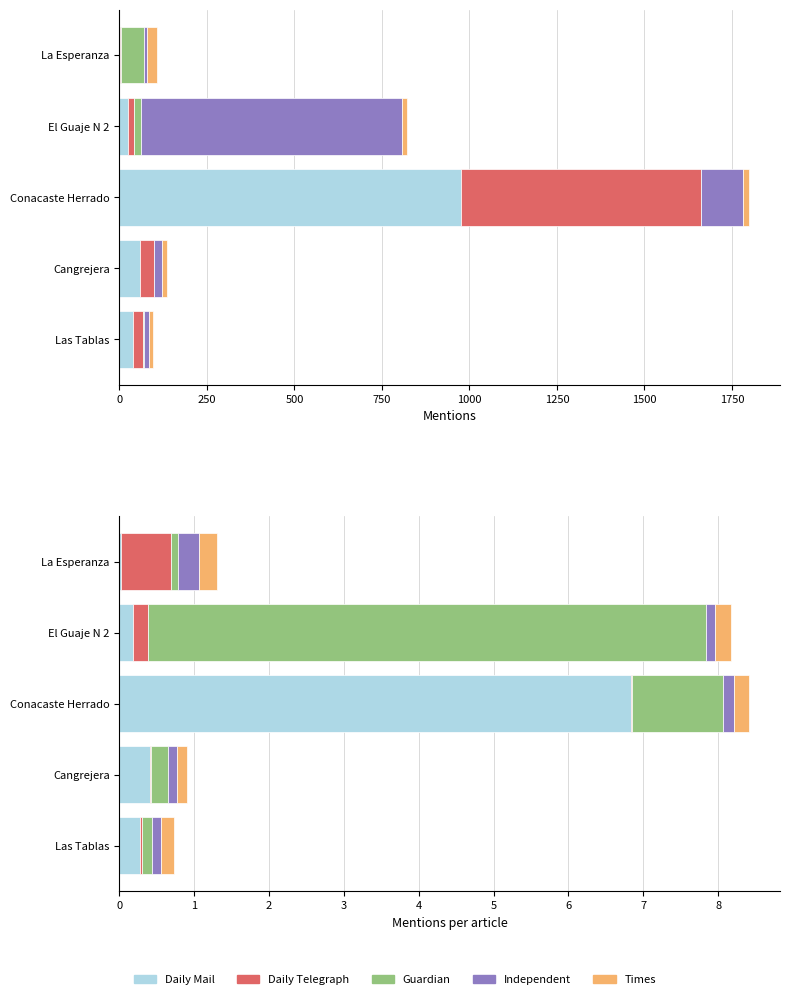

Reading left to right, transcribe all the data shown in this chart.

Daily Mail: 0.3	0.4	6.8	0.2	0.0
Daily Telegraph: 0.0	0.0	0.0	0.2	0.7
Guardian: 0.1	0.2	1.2	7.5	0.1
Independent: 0.1	0.1	0.1	0.1	0.3
Times: 0.2	0.1	0.2	0.2	0.2